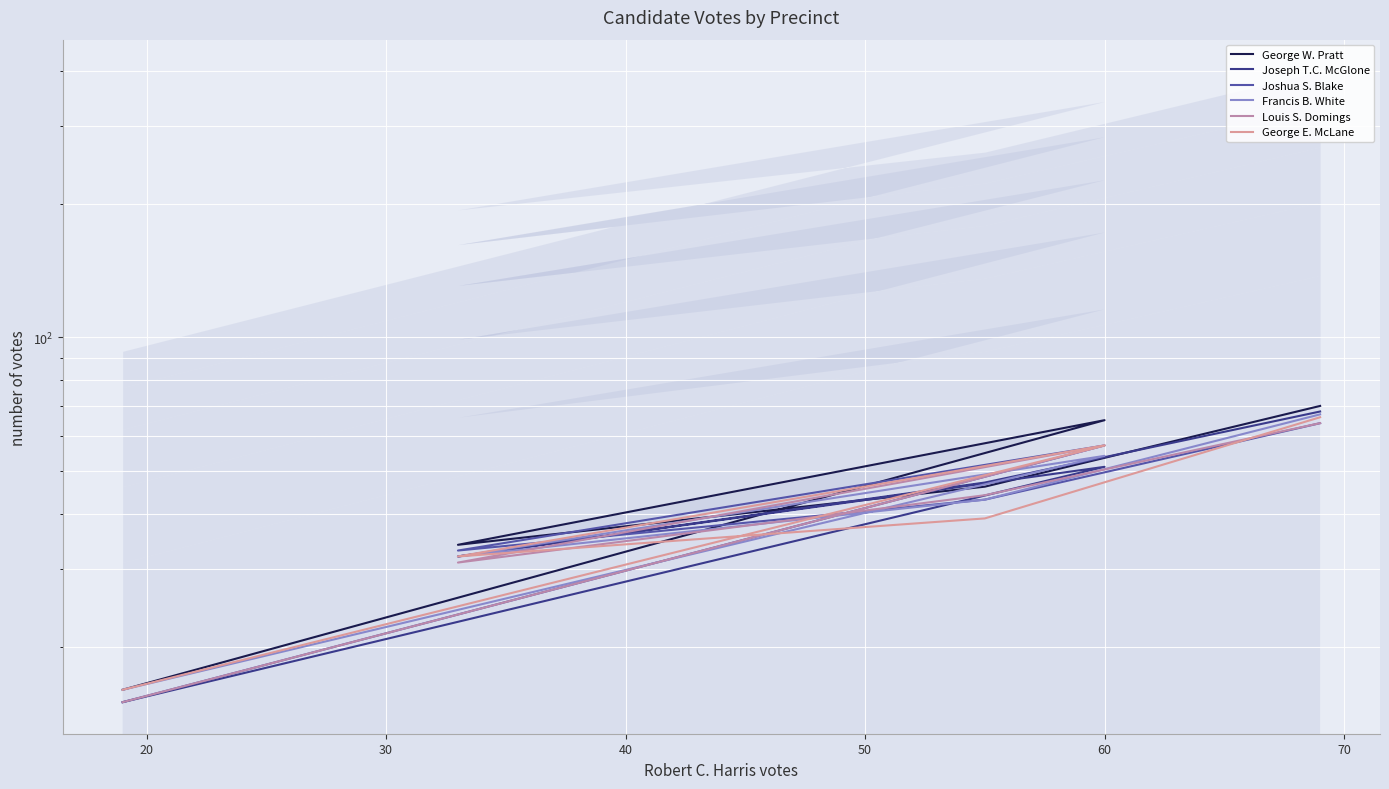

How many values in the Joseph T.C. McGlone series are below 47?

2